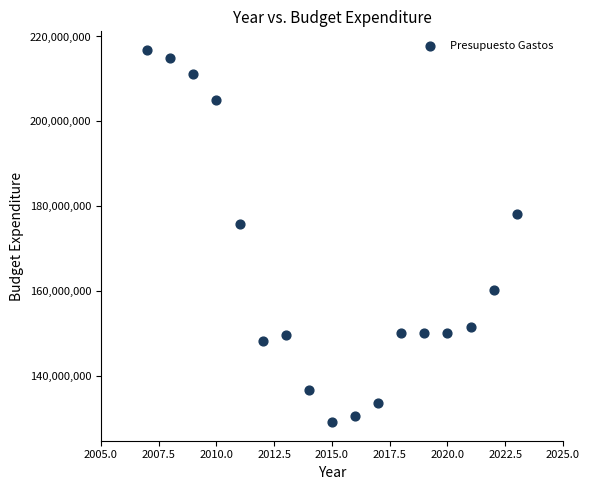

What Y value in the scatter plot is closest to 173005360?

175828450